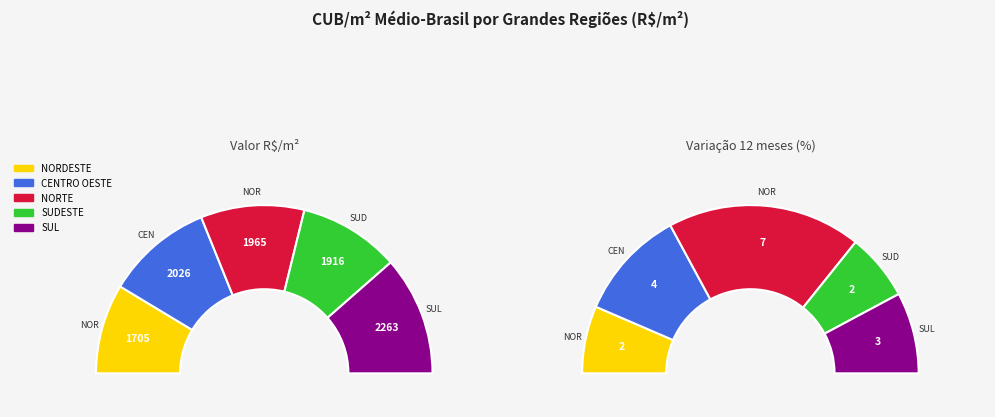

Rank the categories by value from highest to lowest.

SUL, CENTRO OESTE, NORTE, SUDESTE, NORDESTE